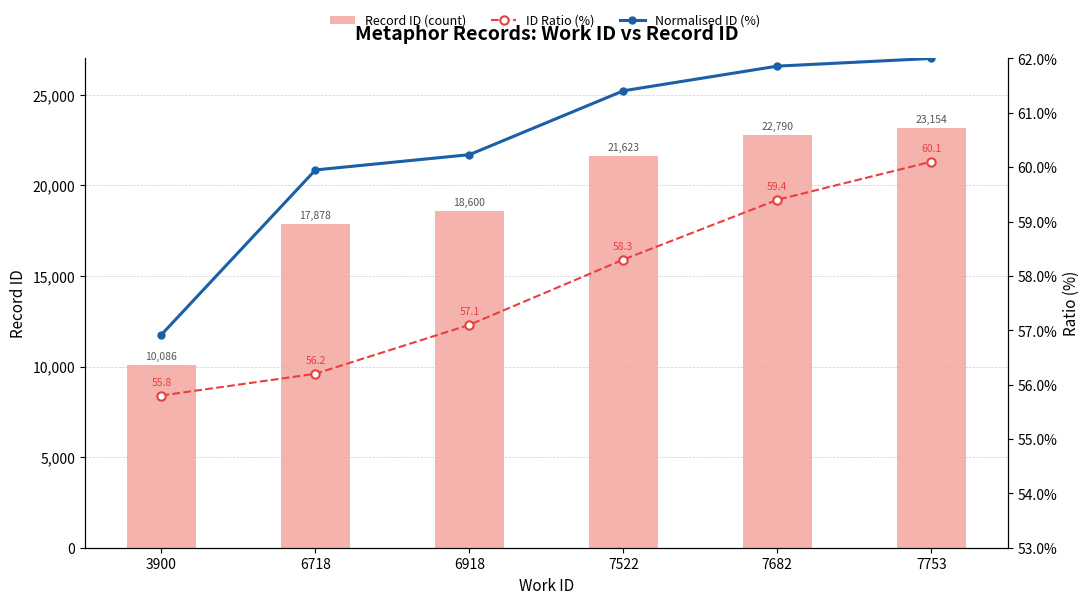

Reading left to right, transcribe all the data shown in this chart.

Record ID (count): 3900=10086.0	6718=17878.0	6918=18600.0	7522=21623.0	7682=22790.0	7753=23154.0
ID Ratio (%): 3900=55.8	6718=56.2	6918=57.1	7522=58.3	7682=59.4	7753=60.1
Normalised ID (%): 3900=56.9	6718=59.9	6918=60.2	7522=61.4	7682=61.9	7753=62.0